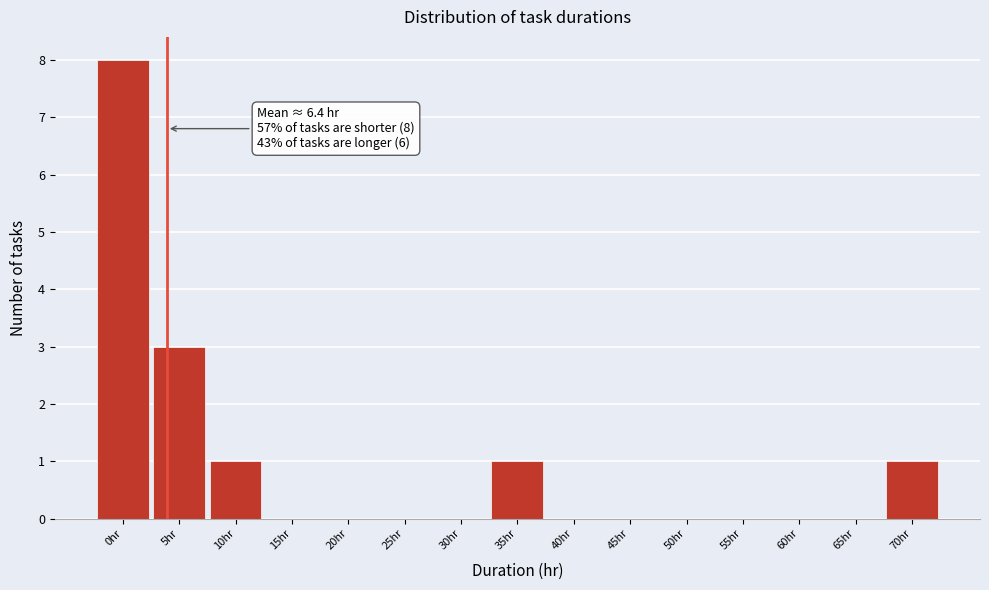

Reading left to right, what are all the values shown in this chart?

0hr=8	5hr=3	10hr=1	15hr=0	20hr=0	25hr=0	30hr=0	35hr=1	40hr=0	45hr=0	50hr=0	55hr=0	60hr=0	65hr=0	70hr=1